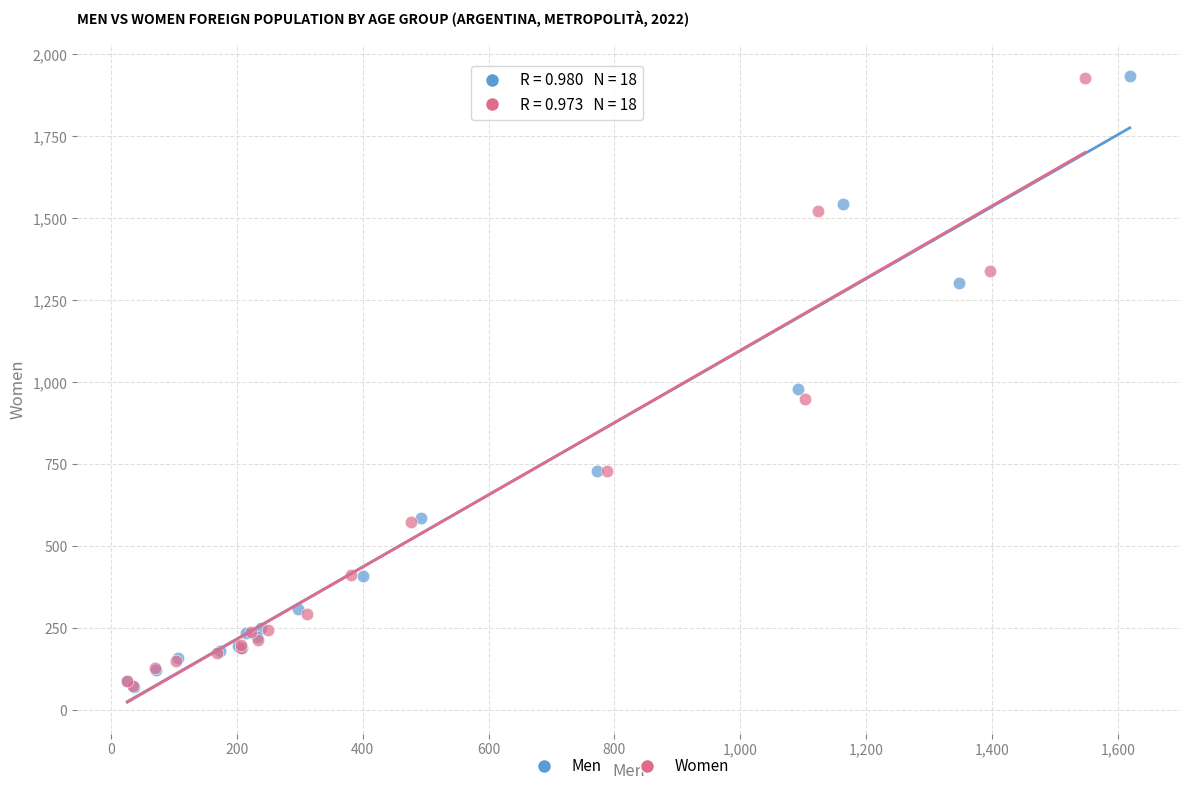

Which series has the widest spread of Y values?

Men